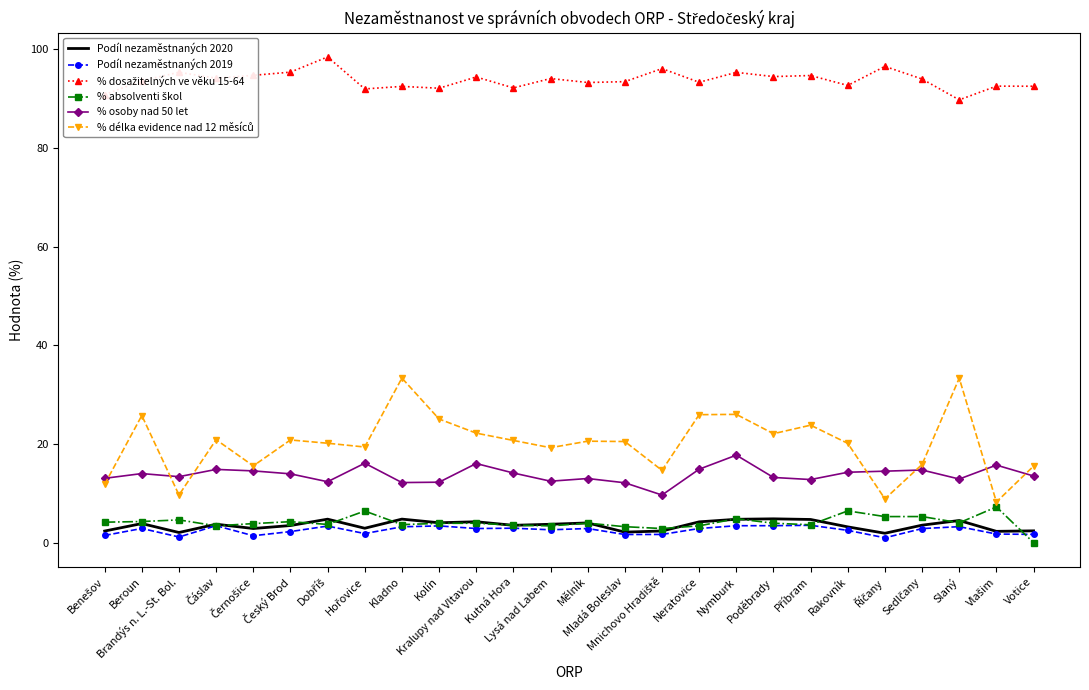

What is the difference between the maximum and minimum values in the % dosažitelných ve věku 15-64 series?

8.7